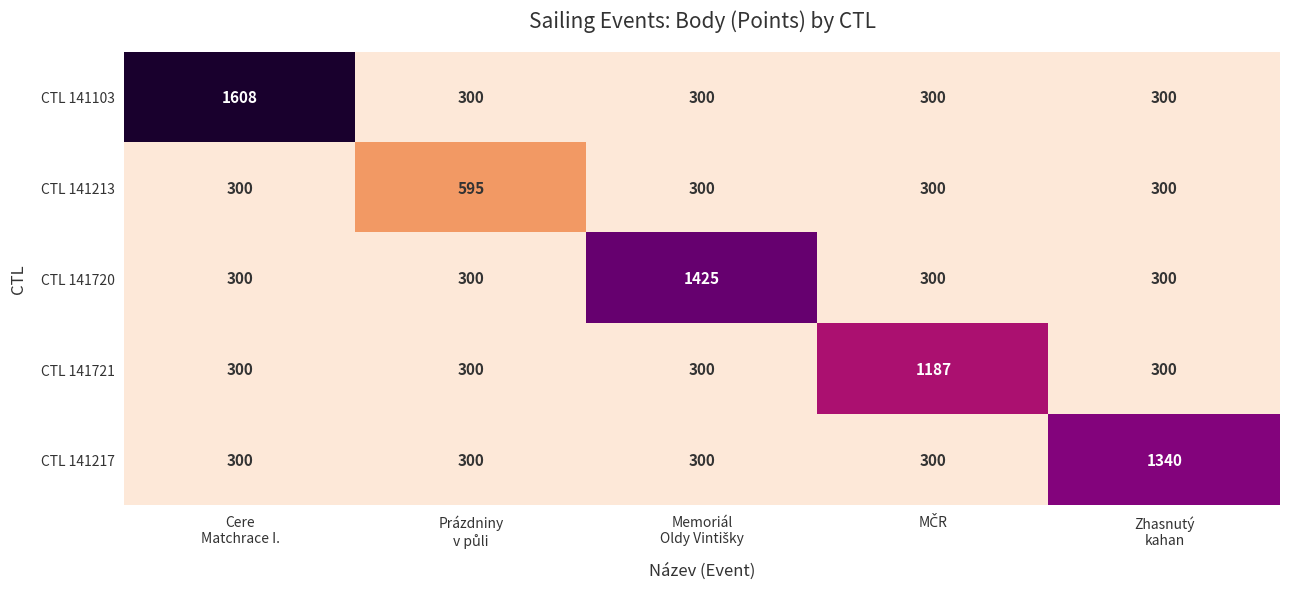

What is the total value across all series at Memoriál
Oldy Vintišky?

2625